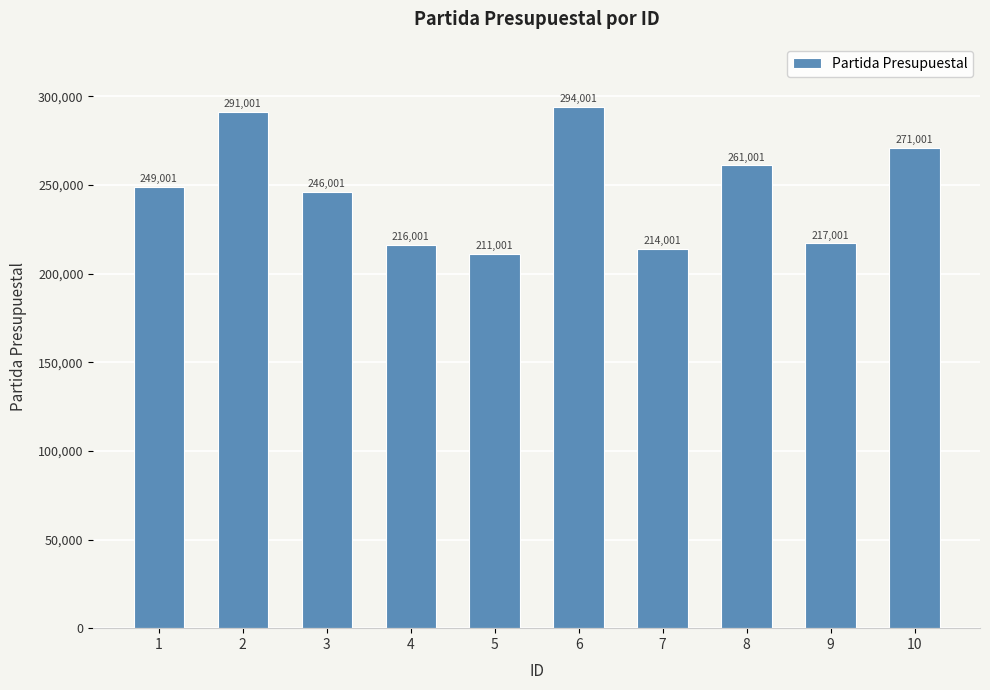

What is the change in value from 8 to 9?

-44000